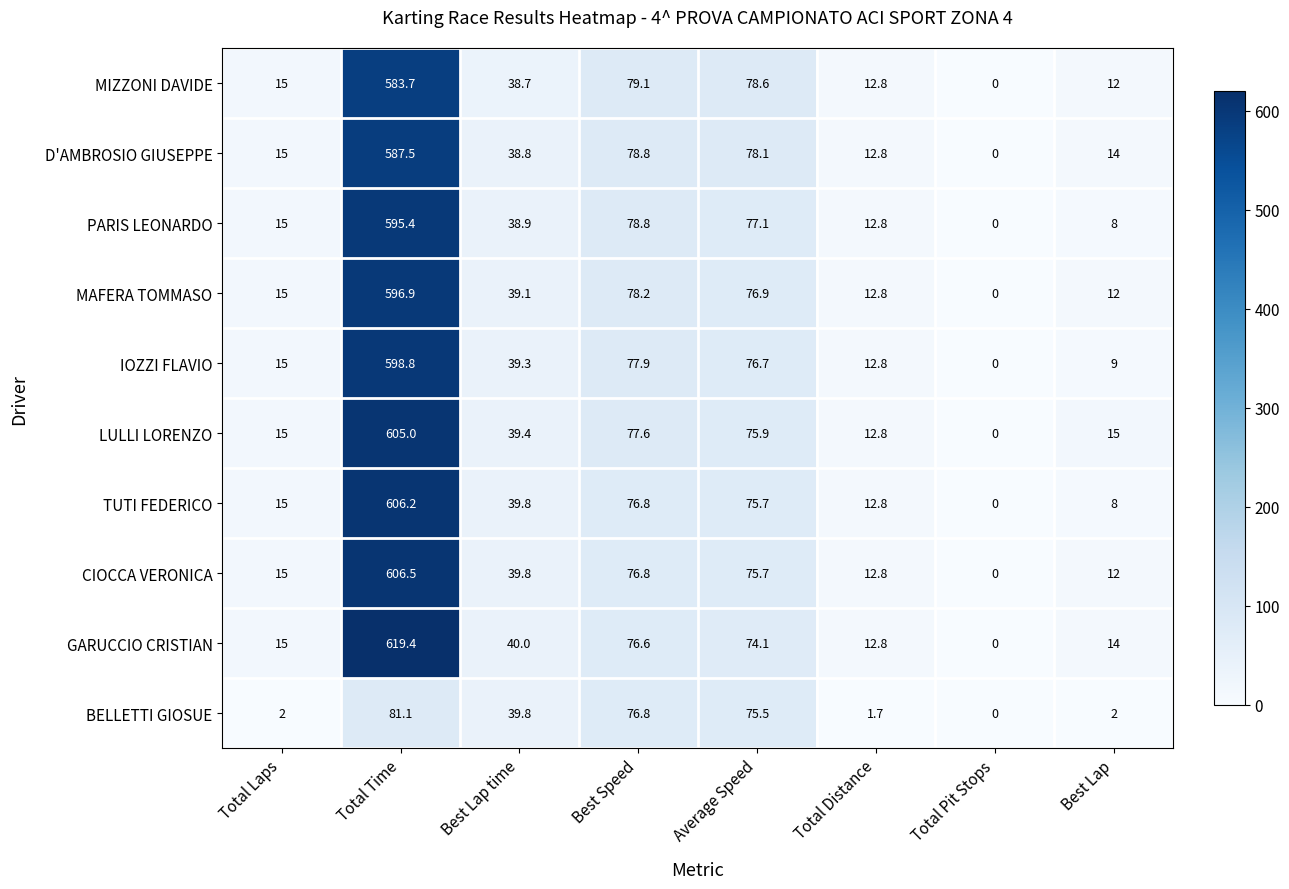

Which series changed the most between Best Lap time and Total Distance?

BELLETTI GIOSUE